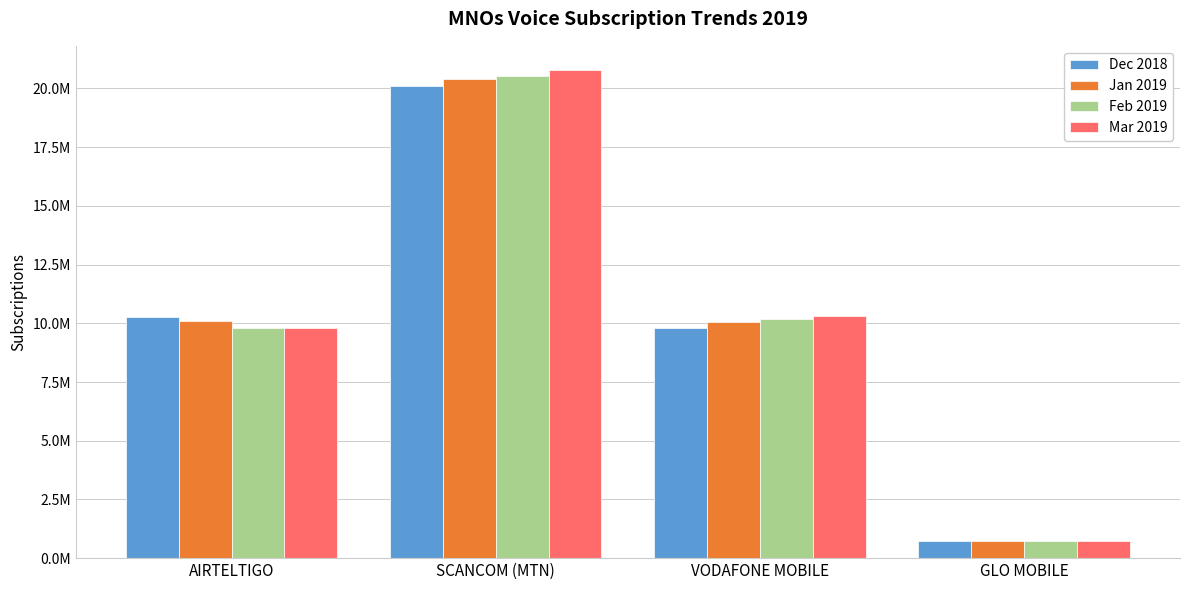

Does the chart contain any negative values?

No